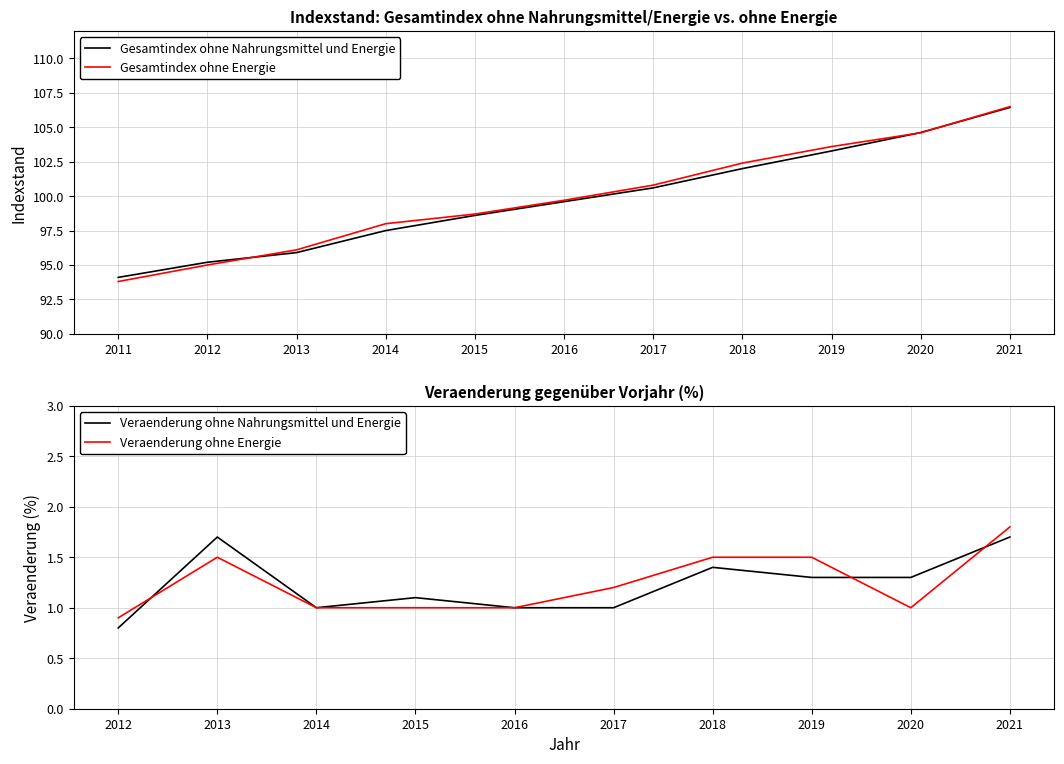

Is the value of Gesamtindex ohne Nahrungsmittel und Energie at 2020 greater than the value of Gesamtindex ohne Energie at 2012?

Yes